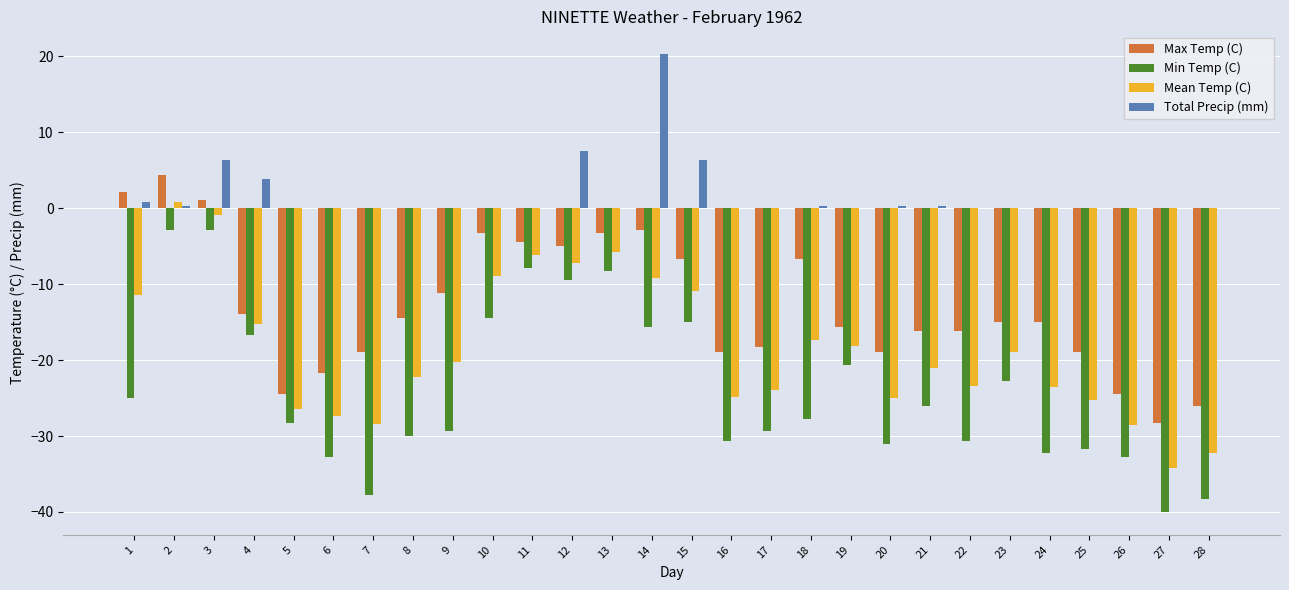

Which category has the highest value across all series?

14